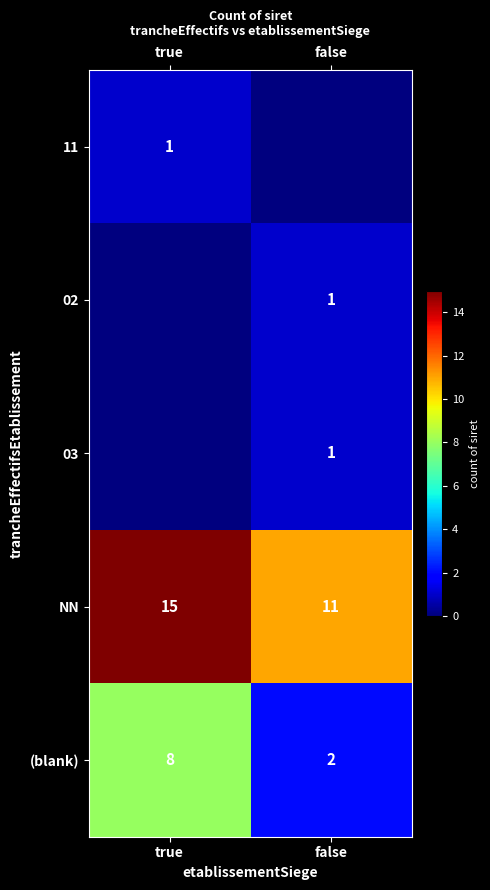

List the series in order of their peak value, highest first.

NN, (blank), 11, 02, 03